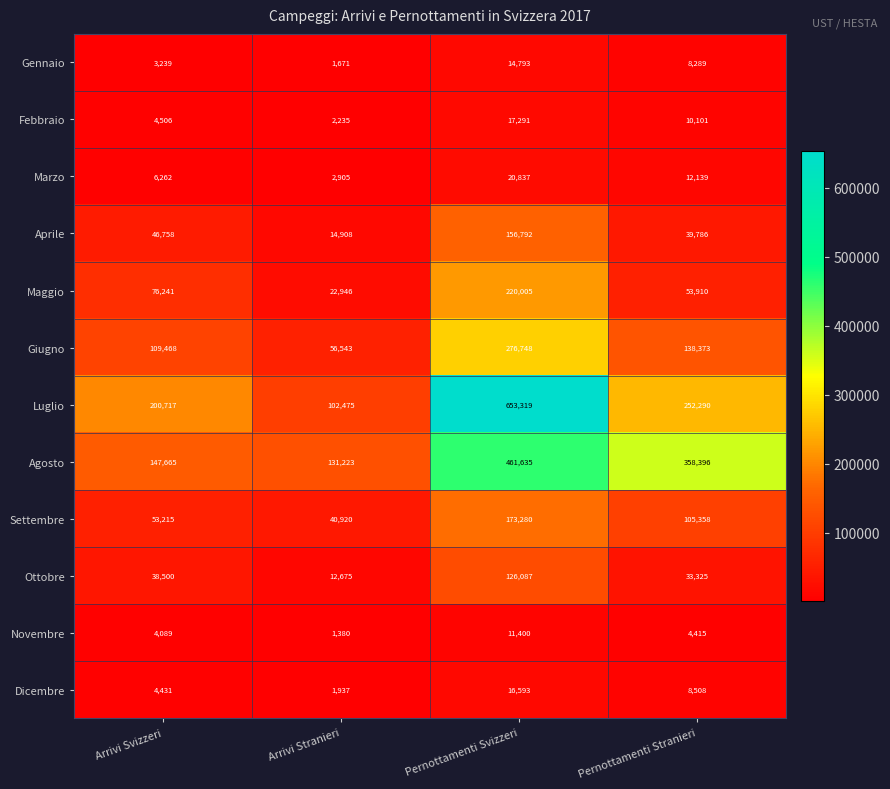

What is the sum of all Giugno values?

581132